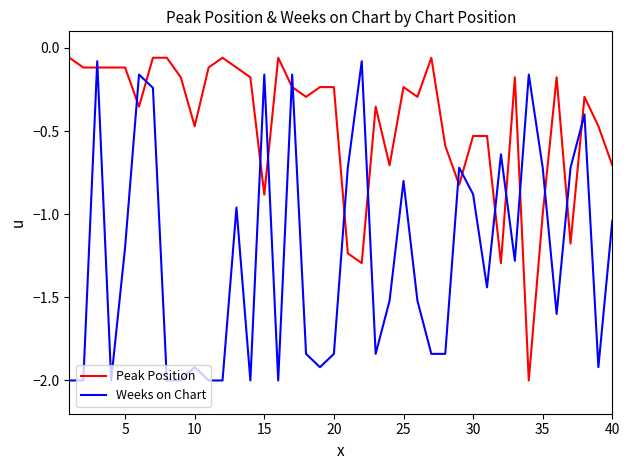

How many interior local peaks does the Weeks on Chart series have?

12